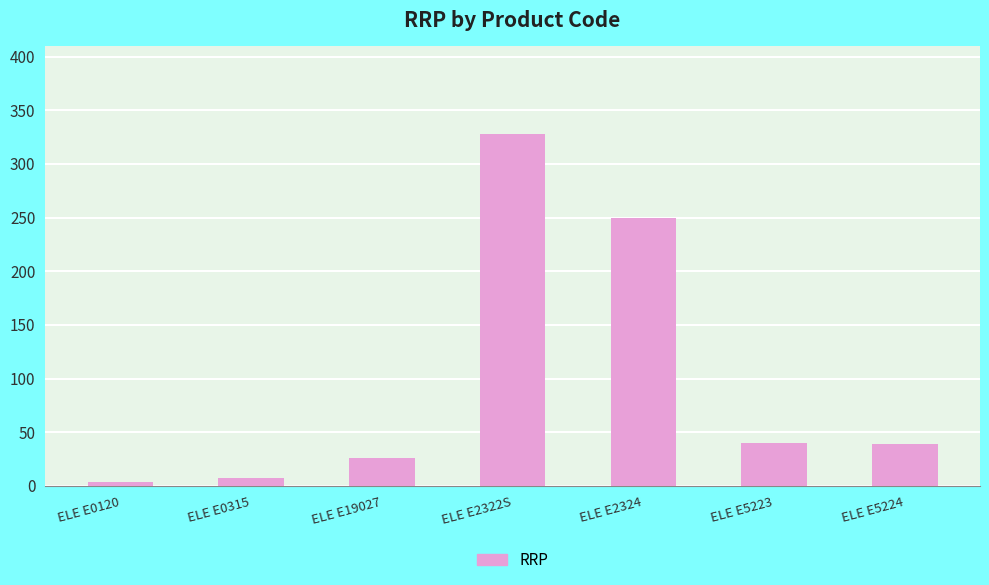

What is the ratio of the value at ELE E2322S to the value at ELE E0120?

82.1